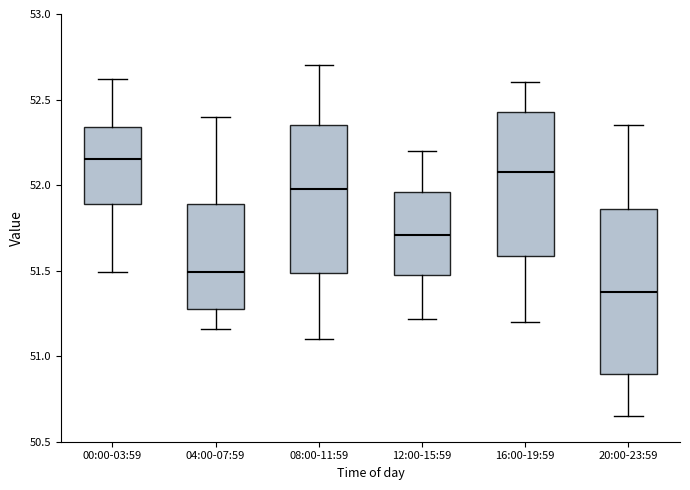

Reading left to right, transcribe this box plot: for each box, give where its median line is, the range the box spans, and where its two whiskers end, as read against the y-axis. The values are not printed on the chart, so give them approximately, as read against the axis.

00:00-03:59: median 52.15, box 51.90 to 52.35, whiskers 51.50 to 52.60
04:00-07:59: median 51.50, box 51.30 to 51.90, whiskers 51.15 to 52.40
08:00-11:59: median 52.00, box 51.50 to 52.35, whiskers 51.10 to 52.70
12:00-15:59: median 51.70, box 51.45 to 51.95, whiskers 51.20 to 52.20
16:00-19:59: median 52.10, box 51.60 to 52.45, whiskers 51.20 to 52.60
20:00-23:59: median 51.40, box 50.90 to 51.85, whiskers 50.65 to 52.35